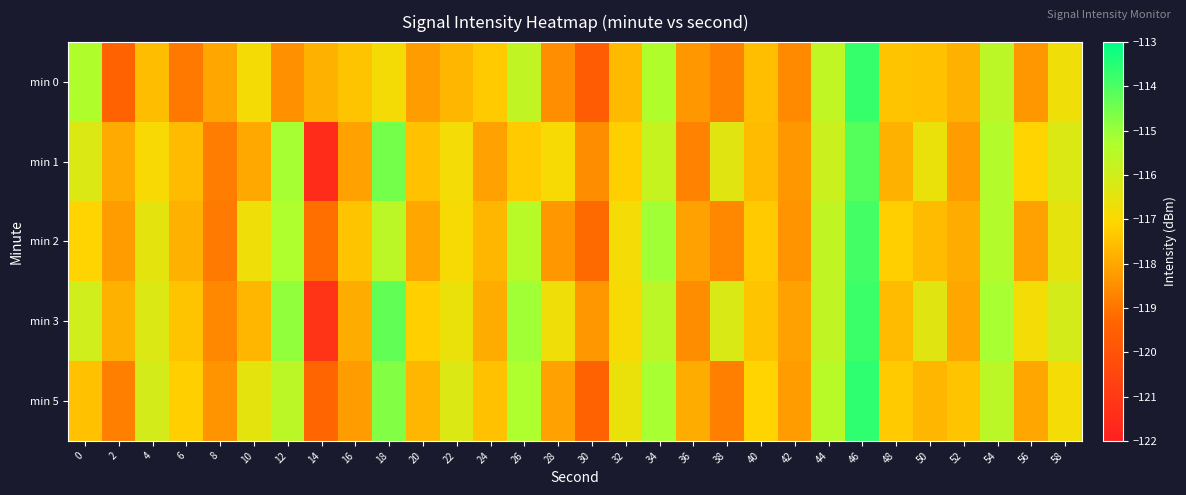

At 4, list the series in order from largest to smallest.

min 5, min 3, min 2, min 1, min 0